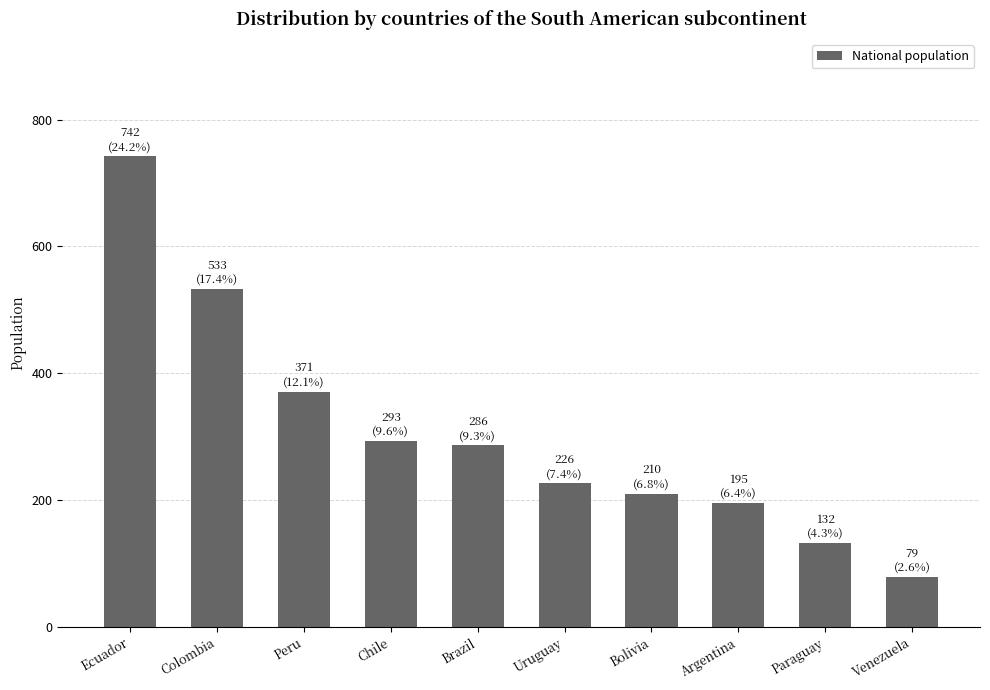

True or false: the data shows 79 at Venezuela.

True